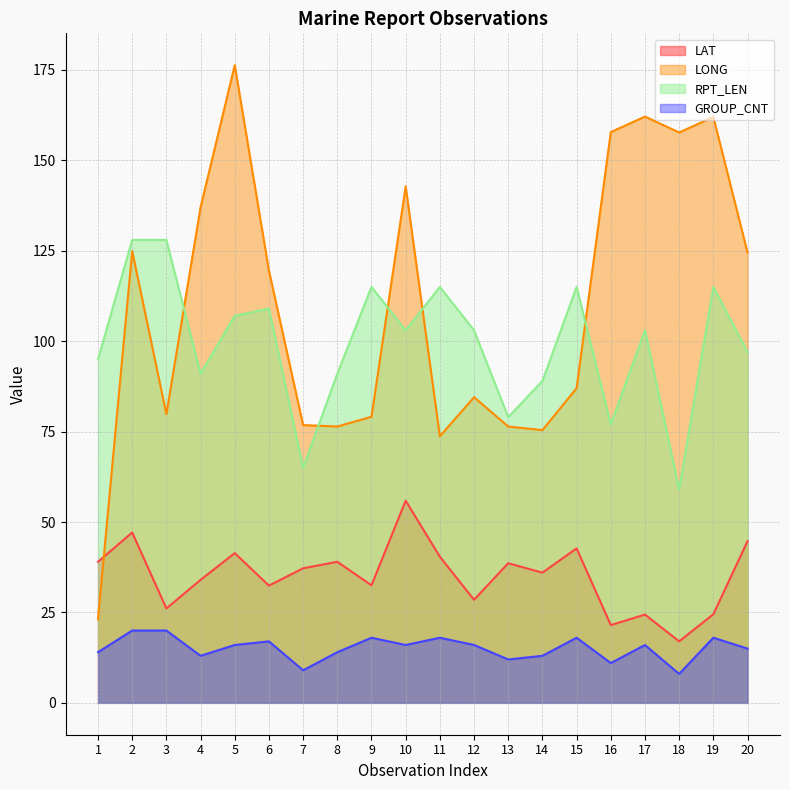

What is the spread (max minus min) of values at 19?

144.0